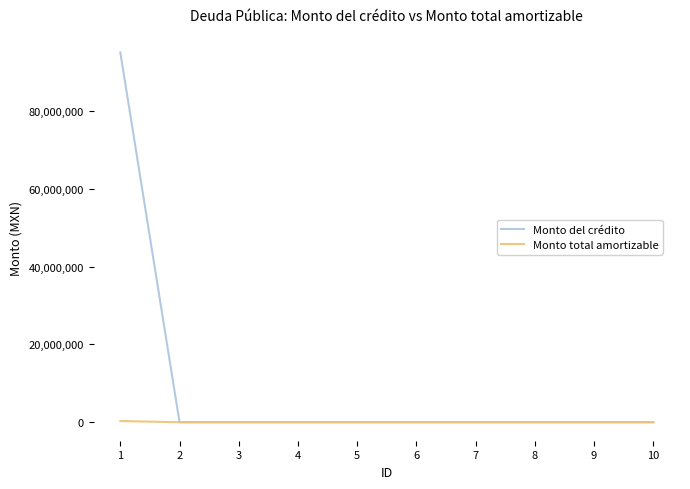

The value of Monto del crédito at 3 is 0.0. True or false?

True